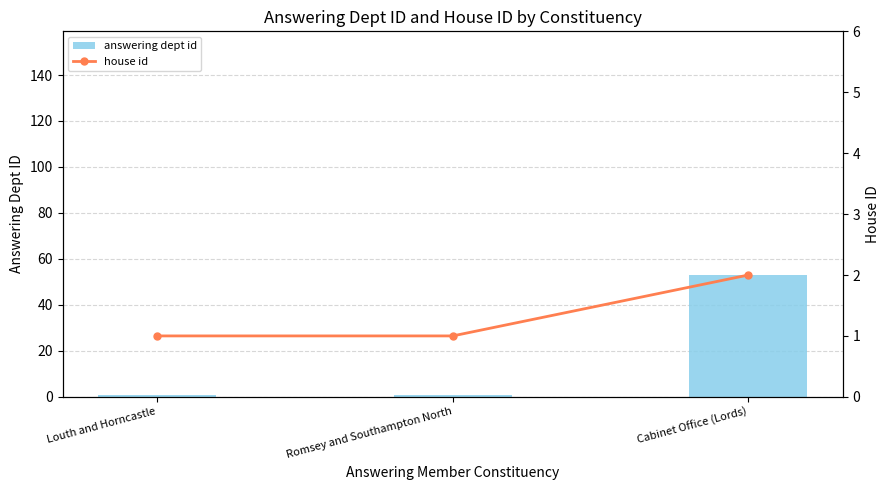

True or false: answering dept id has a value of 2 at Romsey and Southampton North.

False